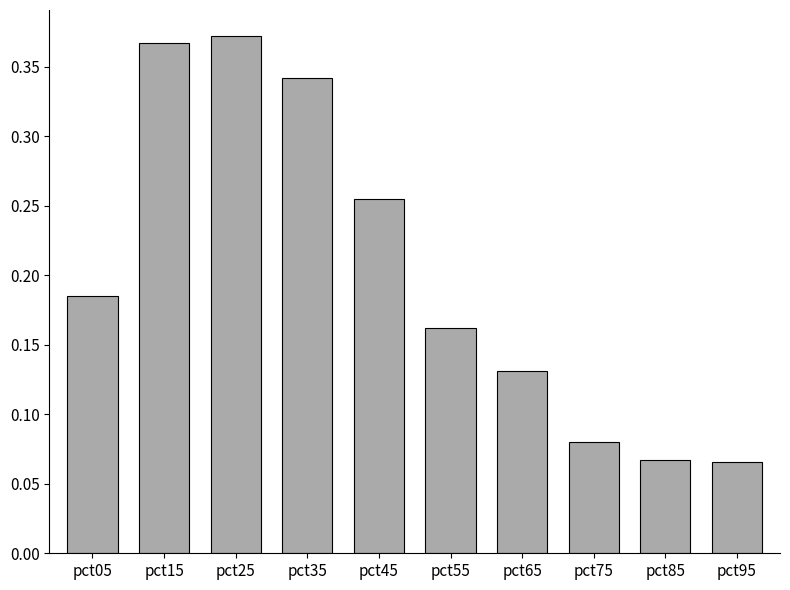

Between pct35 and pct25, which is larger?

pct25